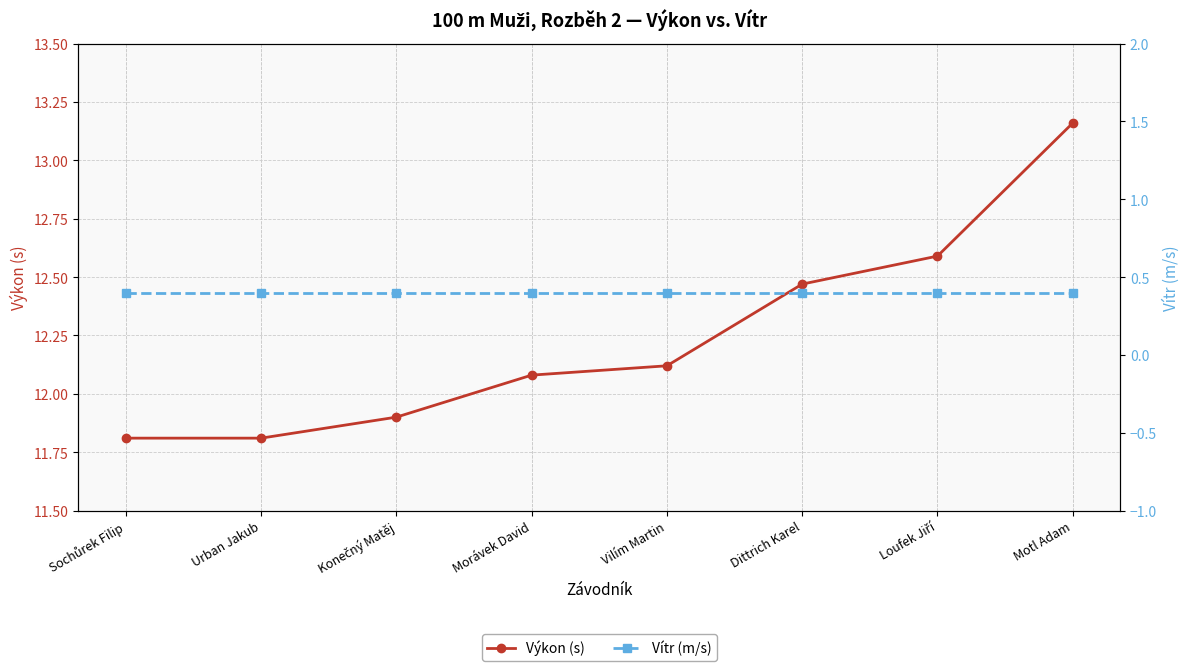

At how many categories does at least one series exceed 12?

5